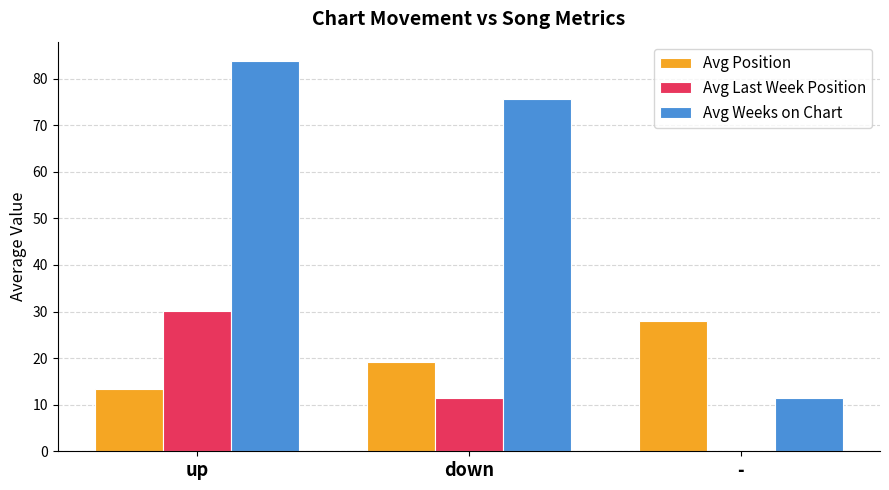

How many data points does each series have?

3